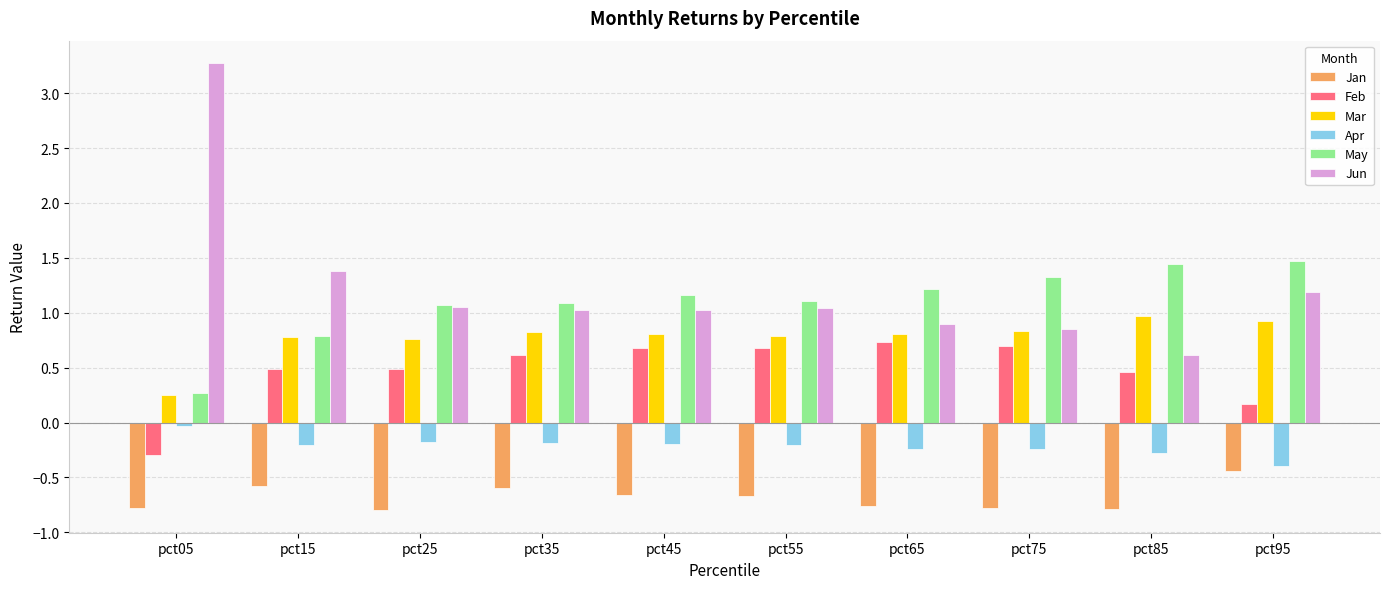

What is the sum of the Feb values at pct45 and pct95?

0.8